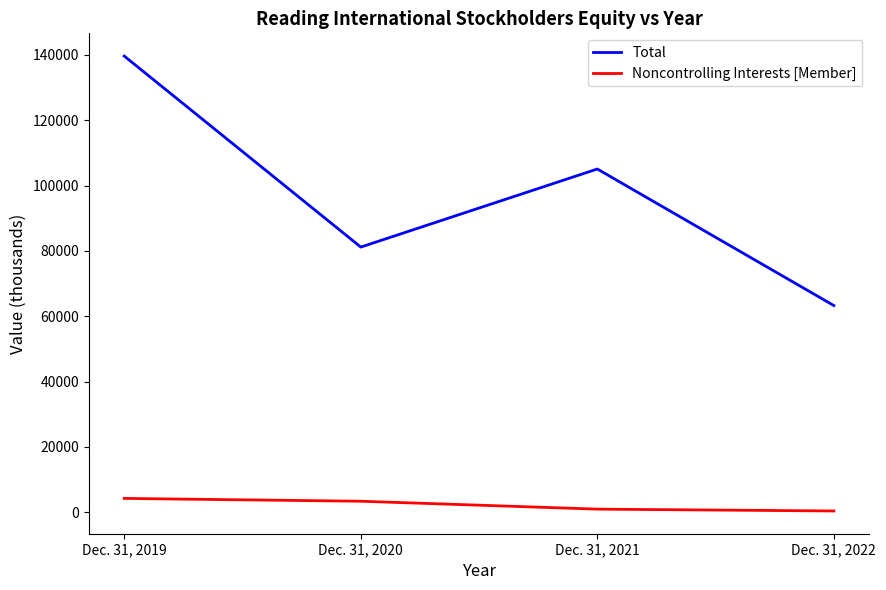

Which category has the highest value across all series?

Dec. 31, 2019